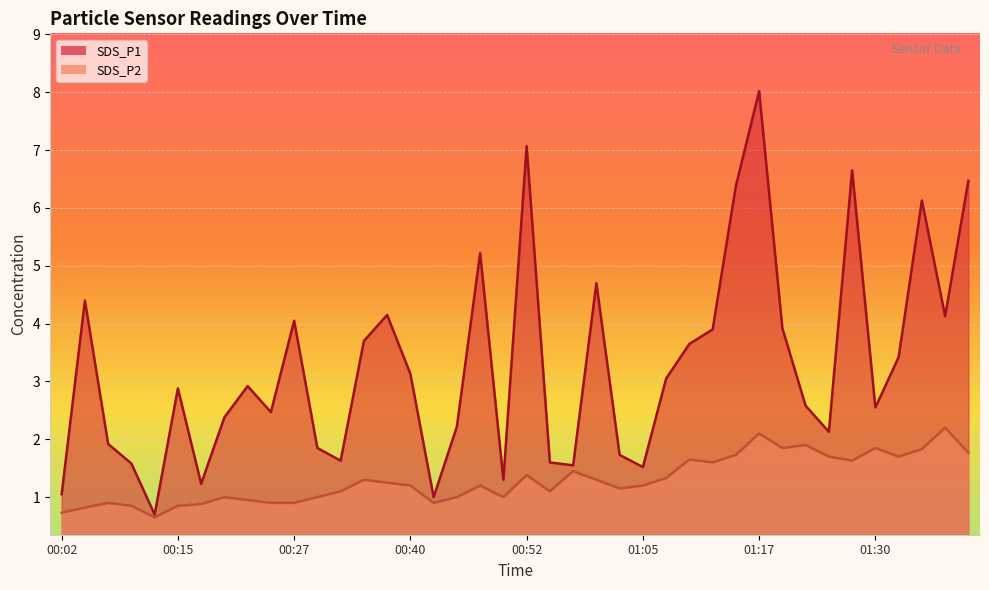

What is the spread (max minus min) of values at 01:17?

5.9